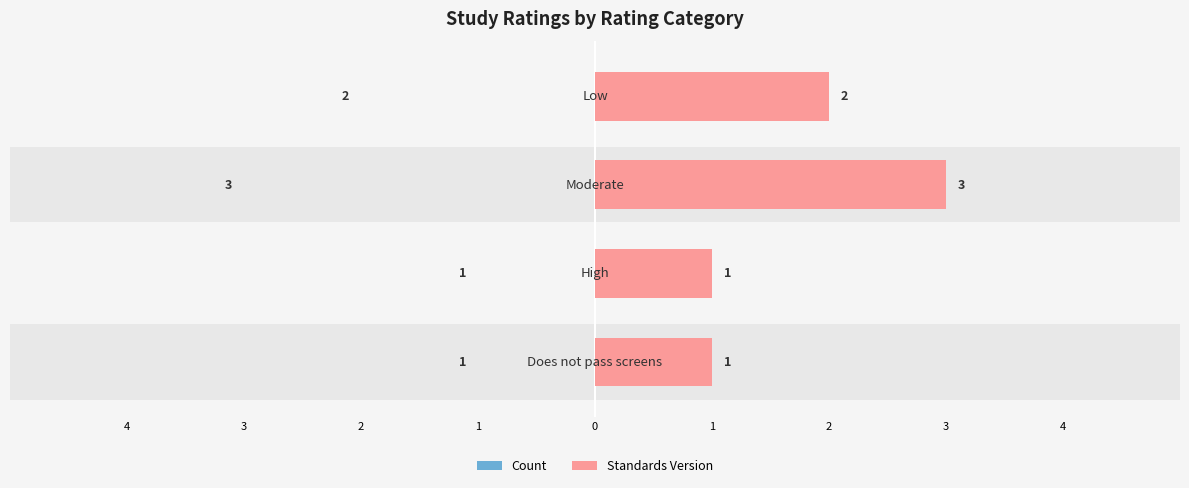

What value does the Standards Version series have at 4?

1